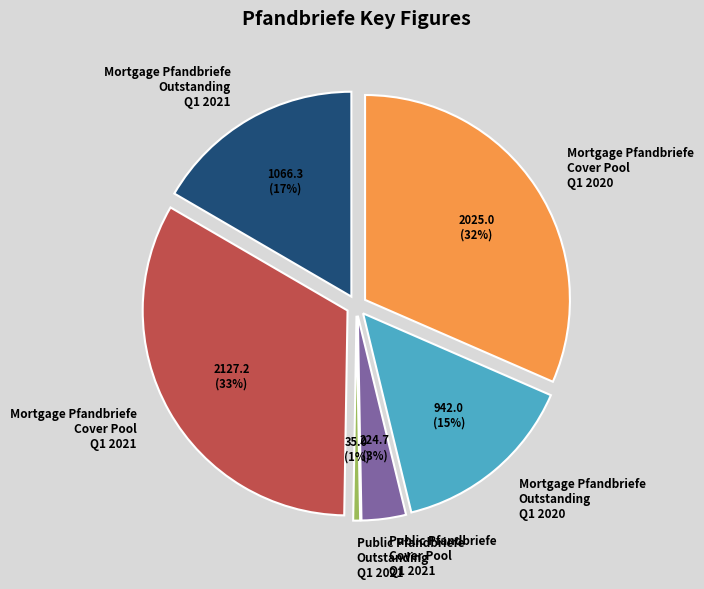

What percentage is the Public Pfandbriefe
Cover Pool
Q1 2021 slice, to the nearest percent?

3%